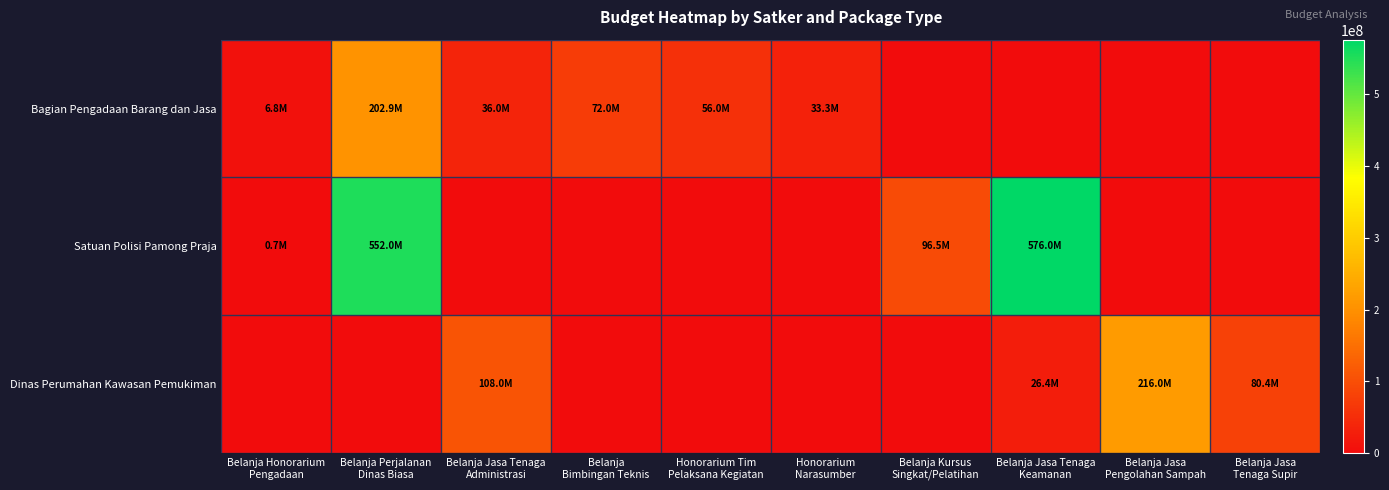

Which label corresponds to the largest value in the chart?

Belanja Jasa Tenaga
Keamanan